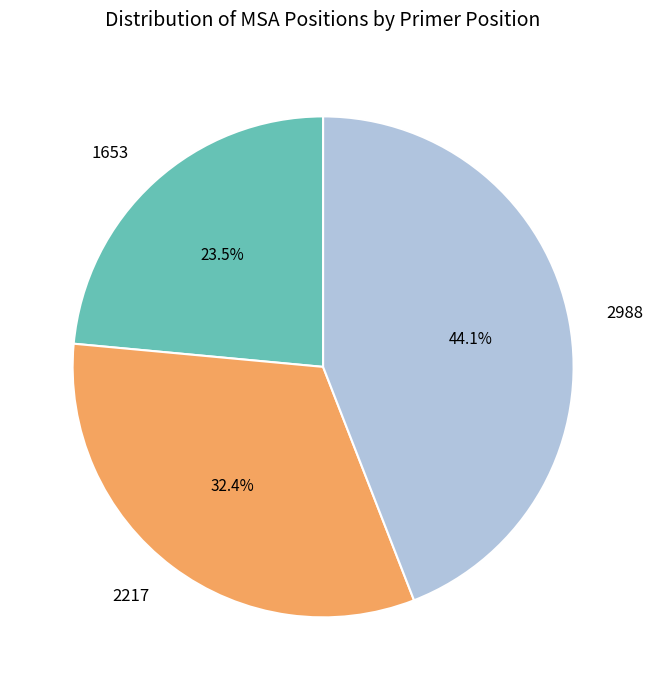

Which slice is the smallest?

1653